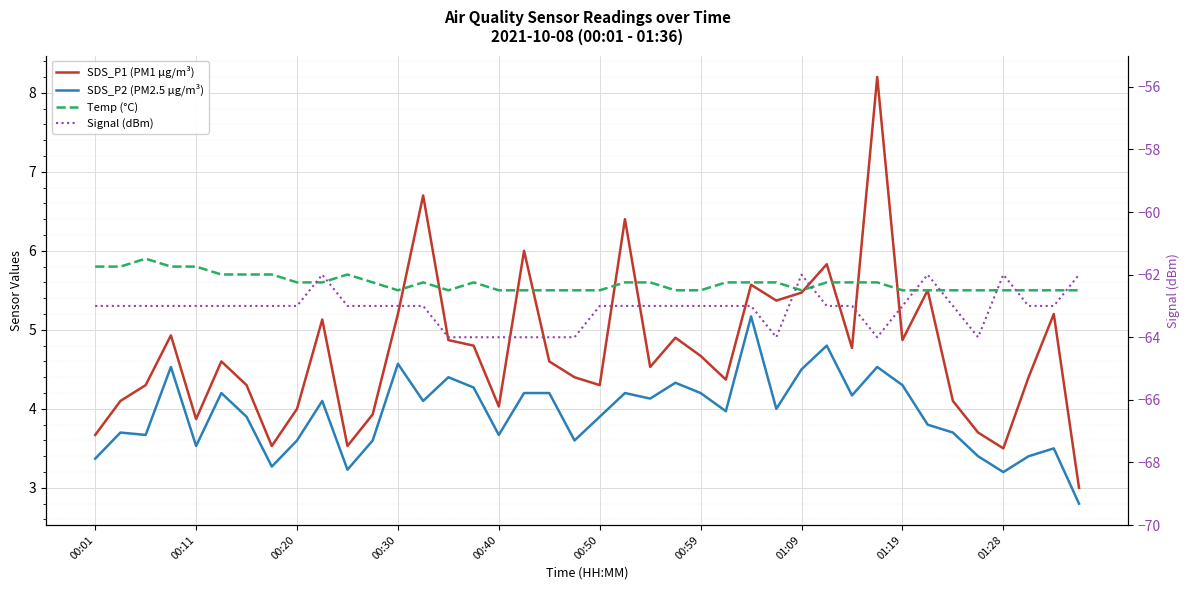

How many interior local valleys does the SDS_P1 (PM1 µg/m³) series have?

11